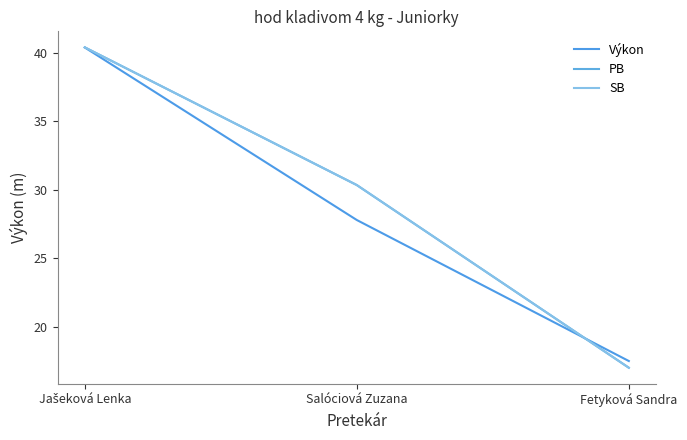

Which label corresponds to the smallest value in the chart?

Fetyková Sandra